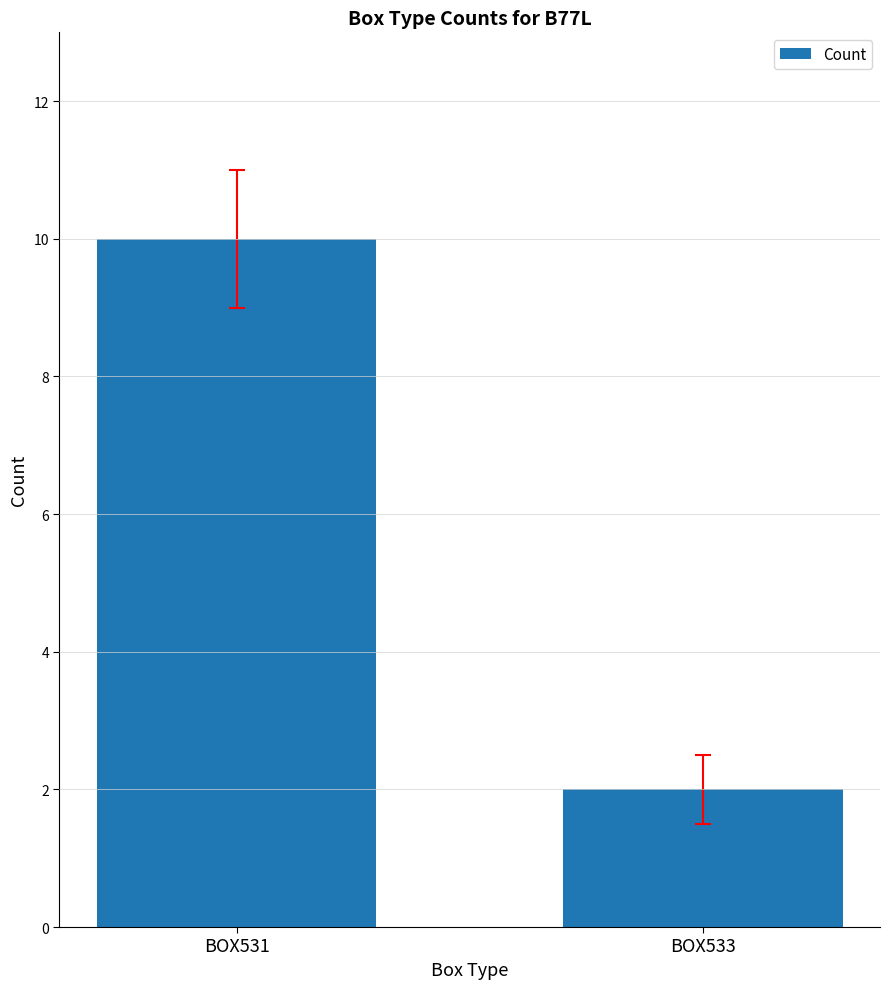

Read the value at BOX533.

2